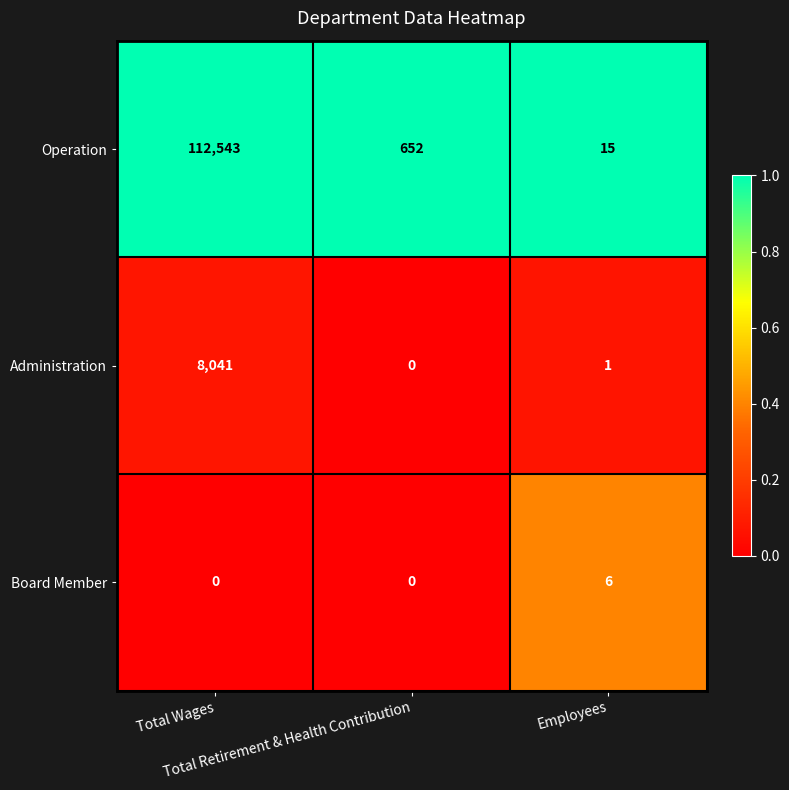

Which series has the largest total across all categories?

Operation